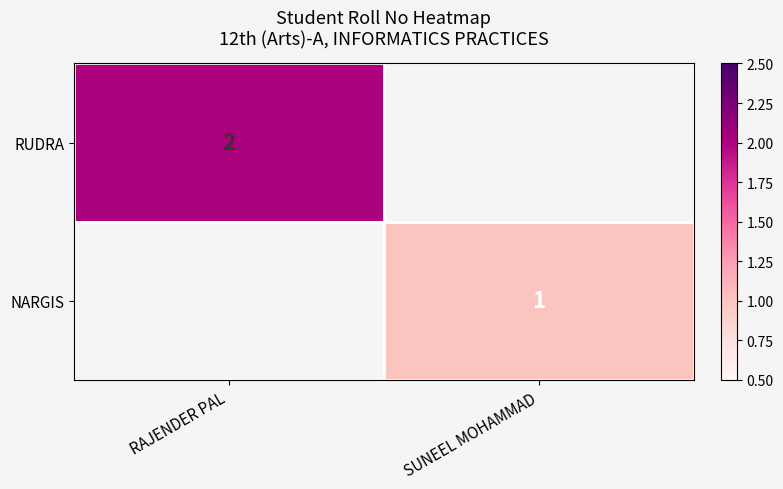

Which category has the lowest value across all series?

SUNEEL MOHAMMAD